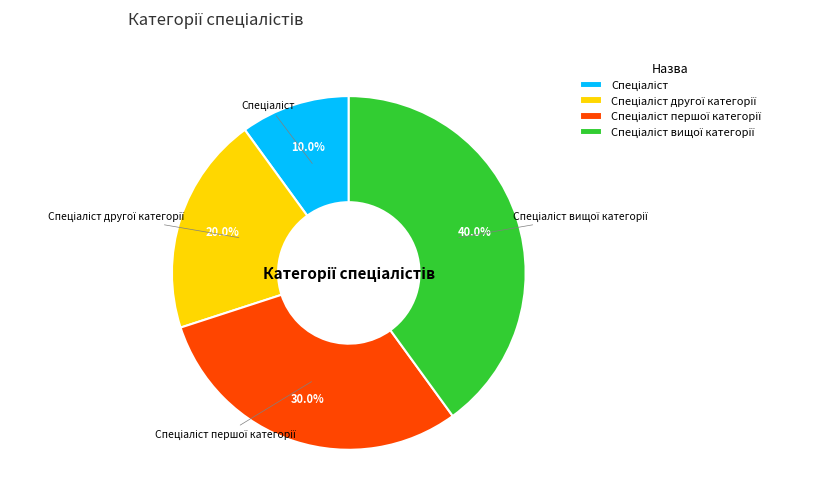

Is there any slice that represents more than half of the pie?

No